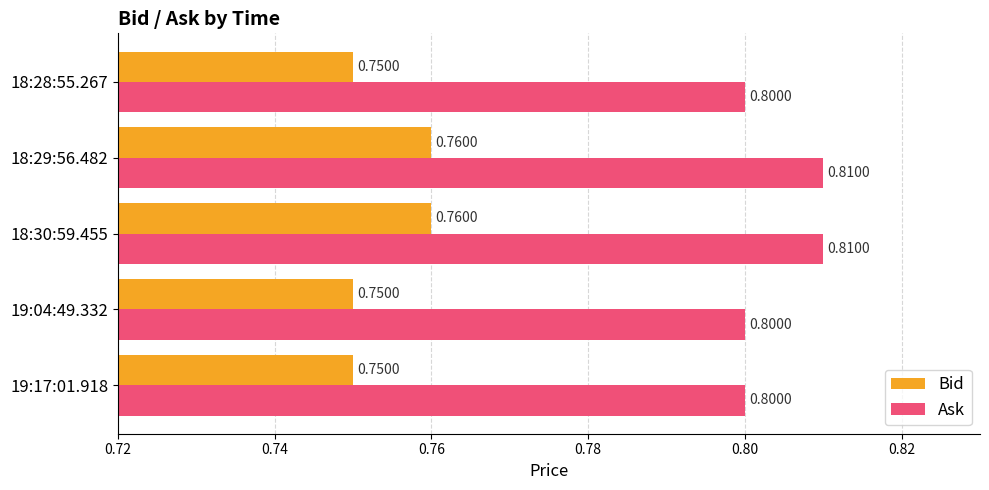

List the series in order of their overall mean, lowest first.

Bid, Ask